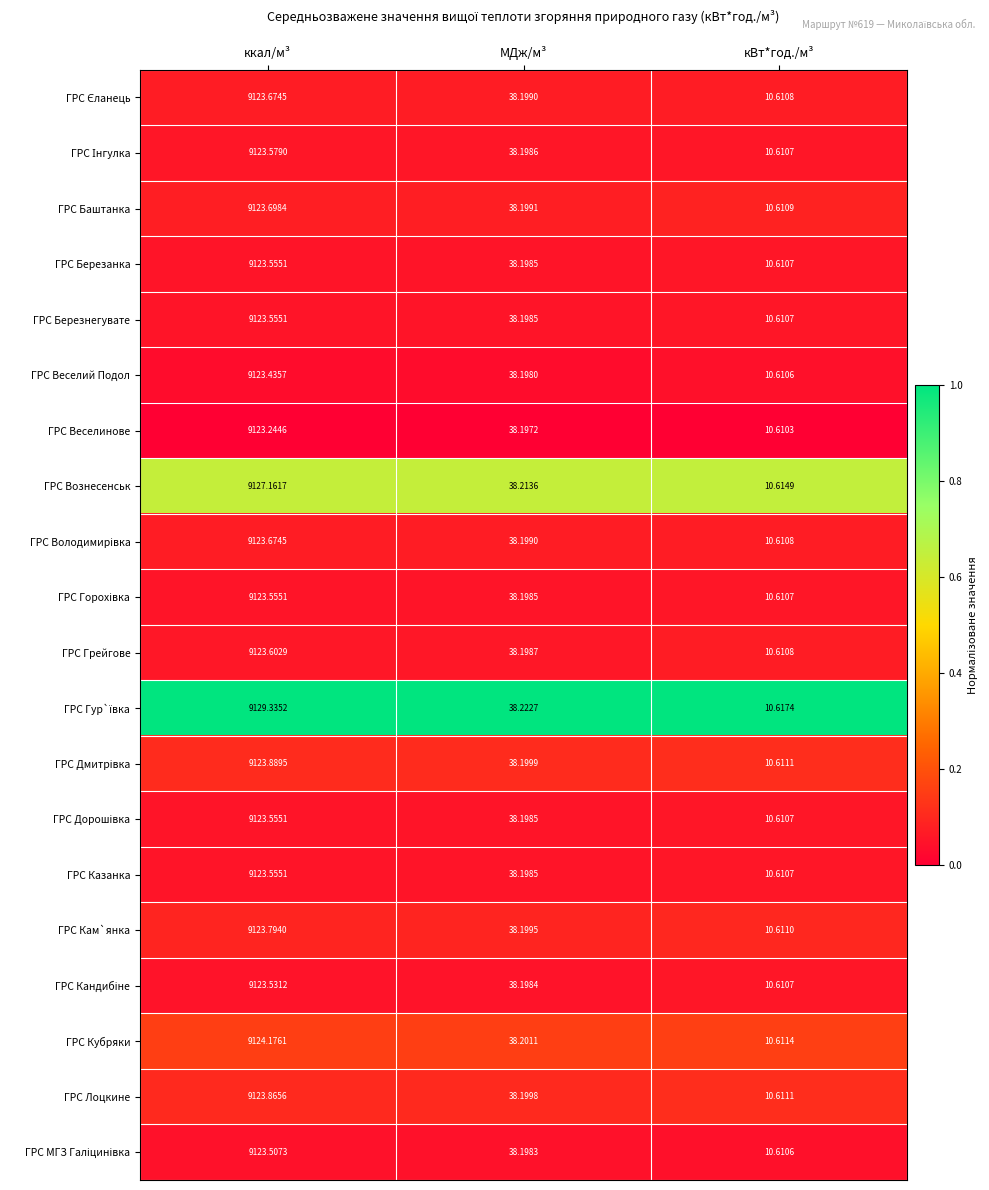

Which label corresponds to the smallest value in the chart?

кВт*год./м³